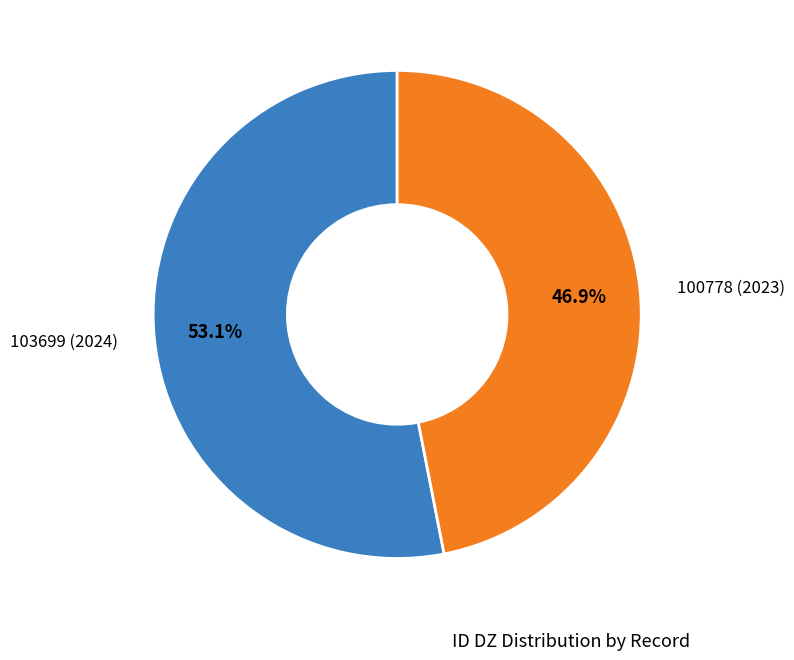

Does any single category account for the majority?

Yes